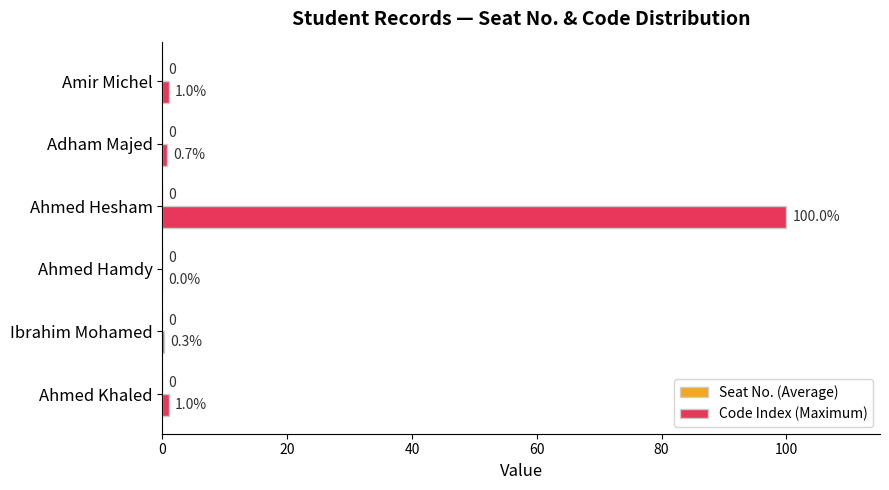

What is the approximate value at Amir Michel?

1.0